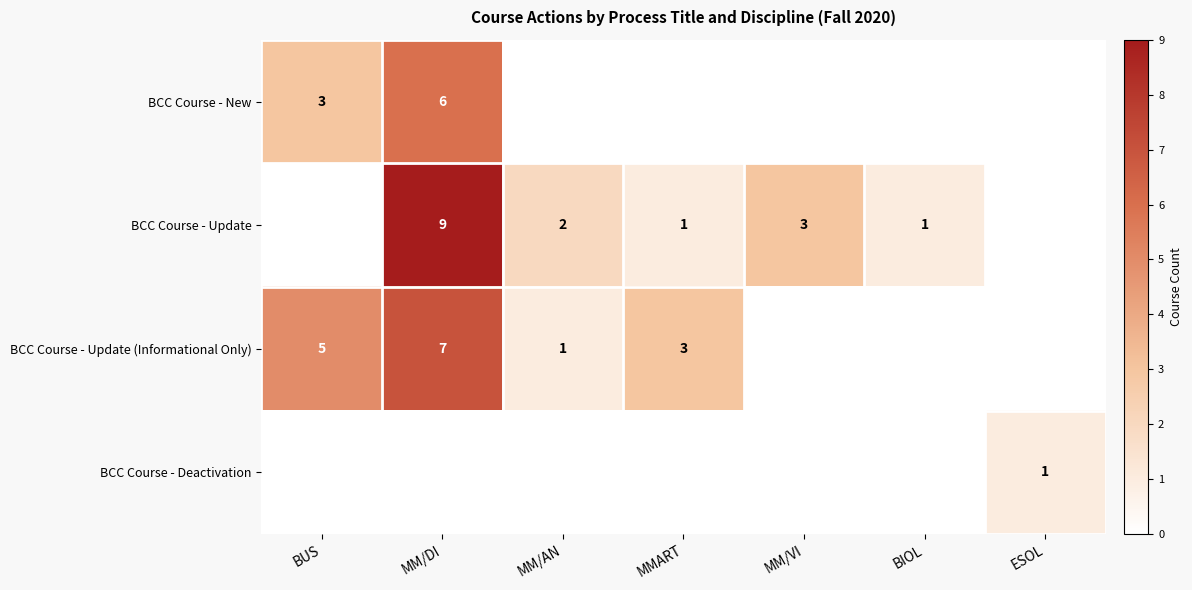

How many series are shown in this chart?

4